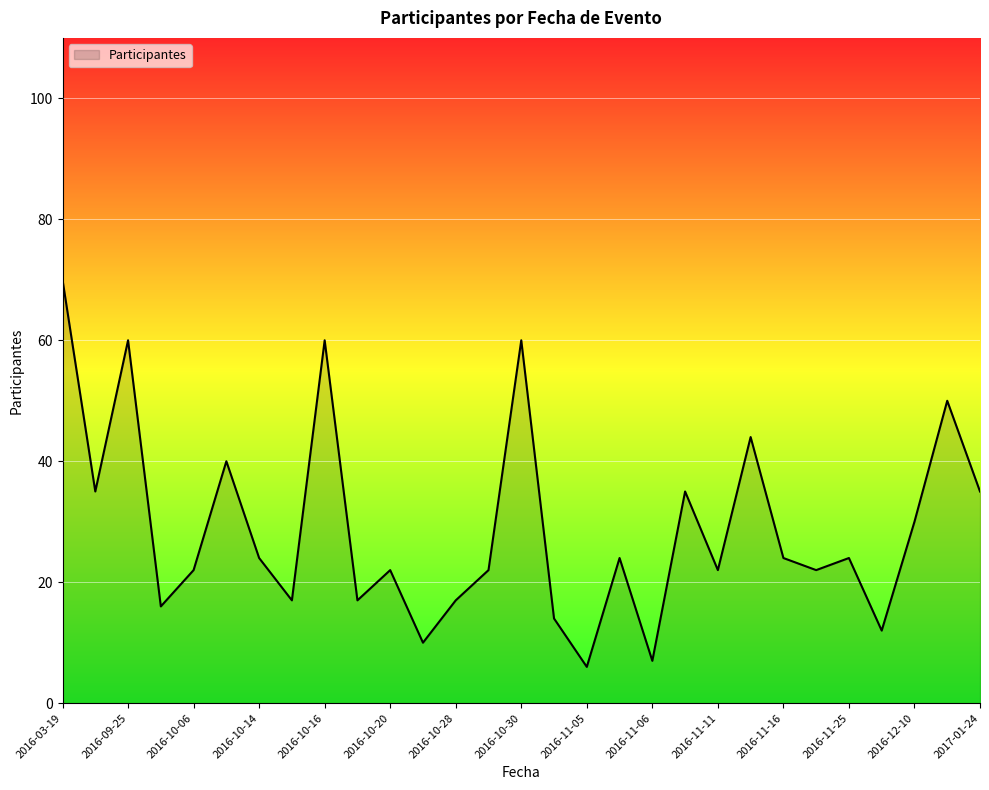

What is the minimum value shown in the chart?

6